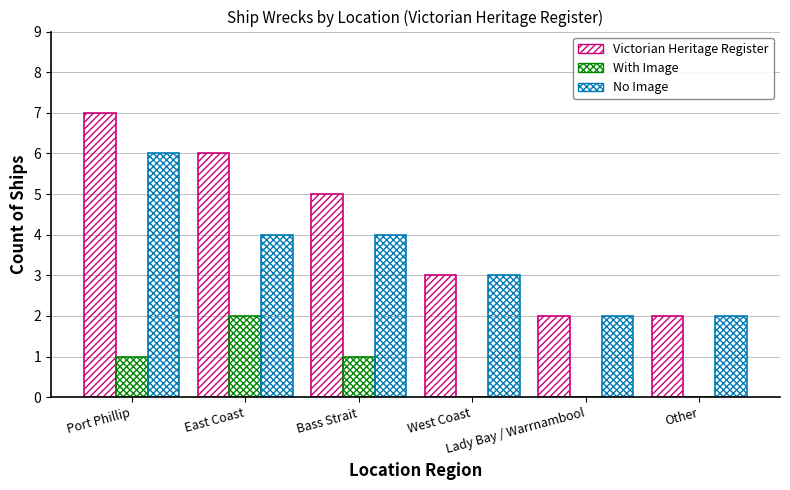

What is the label of the 3rd bar from the left?

Bass Strait